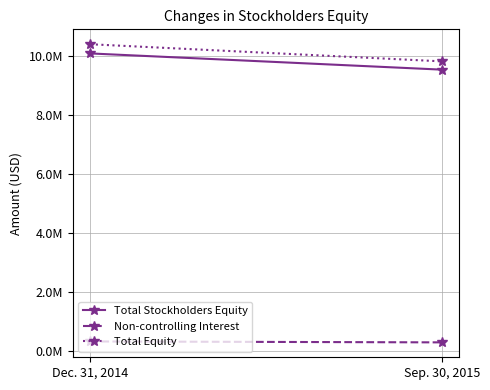

Which series has the largest total across all categories?

Total Equity